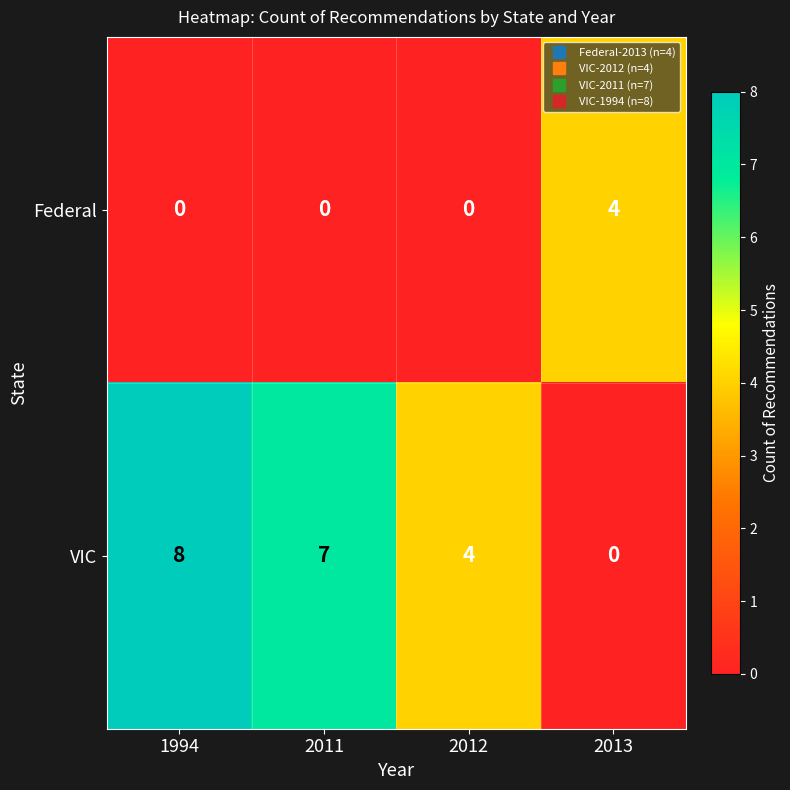

Reading left to right, what are all the values shown in this chart?

Federal: 0	0	0	4
VIC: 8	7	4	0